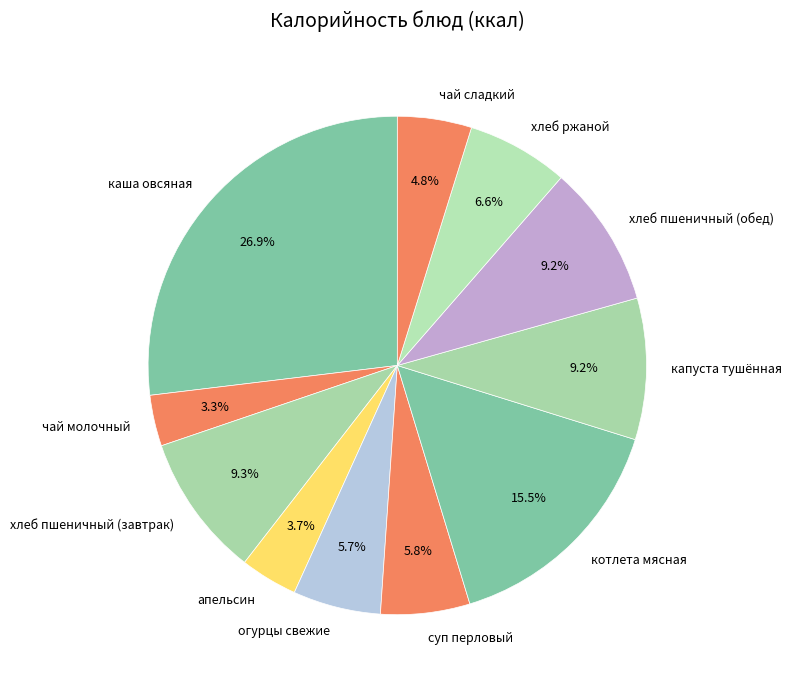

True or false: капуста тушённая accounts for 9% of the total.

True